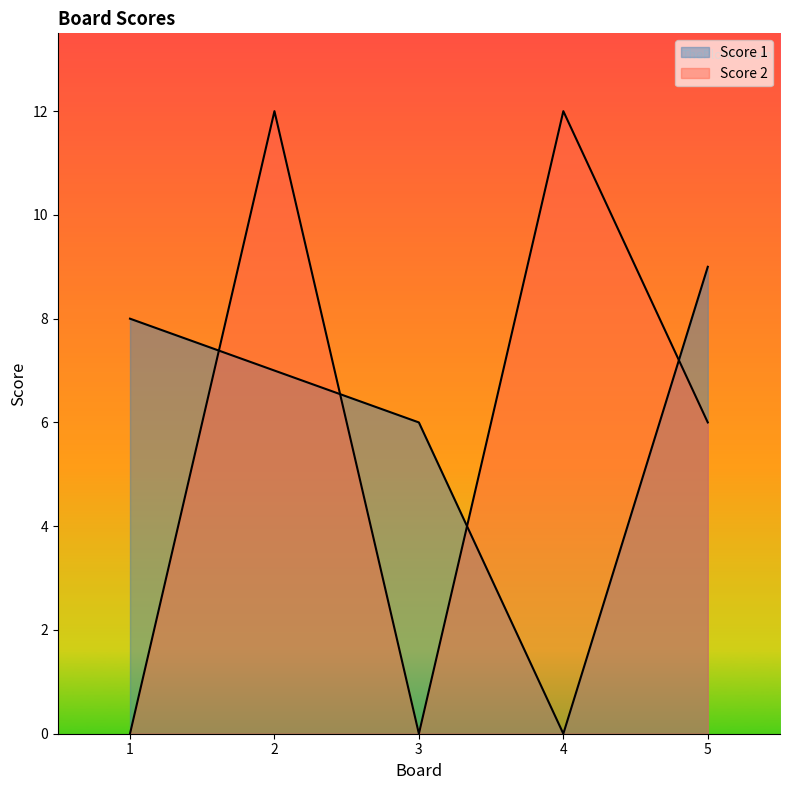

Does the chart display data point markers on the line(s)?

No